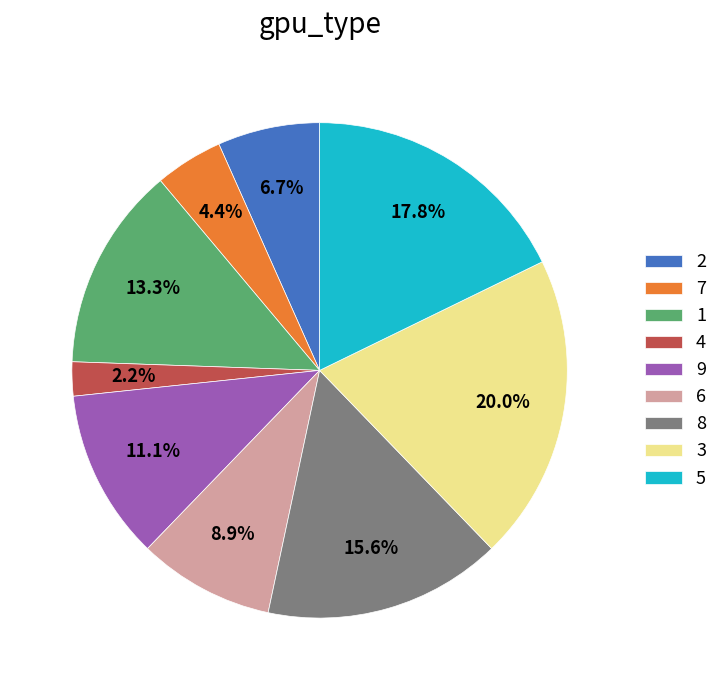

What is the ratio of the value at 4 to the value at 7?

0.5